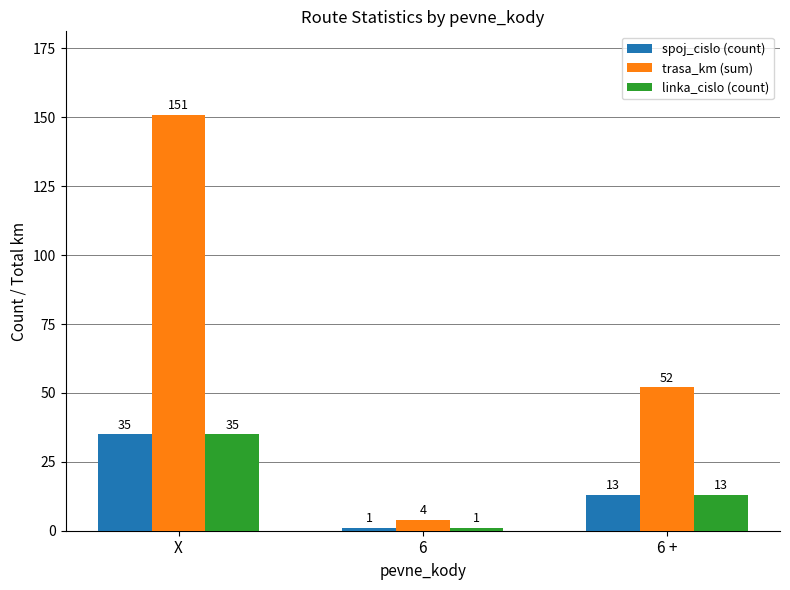

Rank the categories by spoj_cislo (count) value from highest to lowest.

X, 6 +, 6